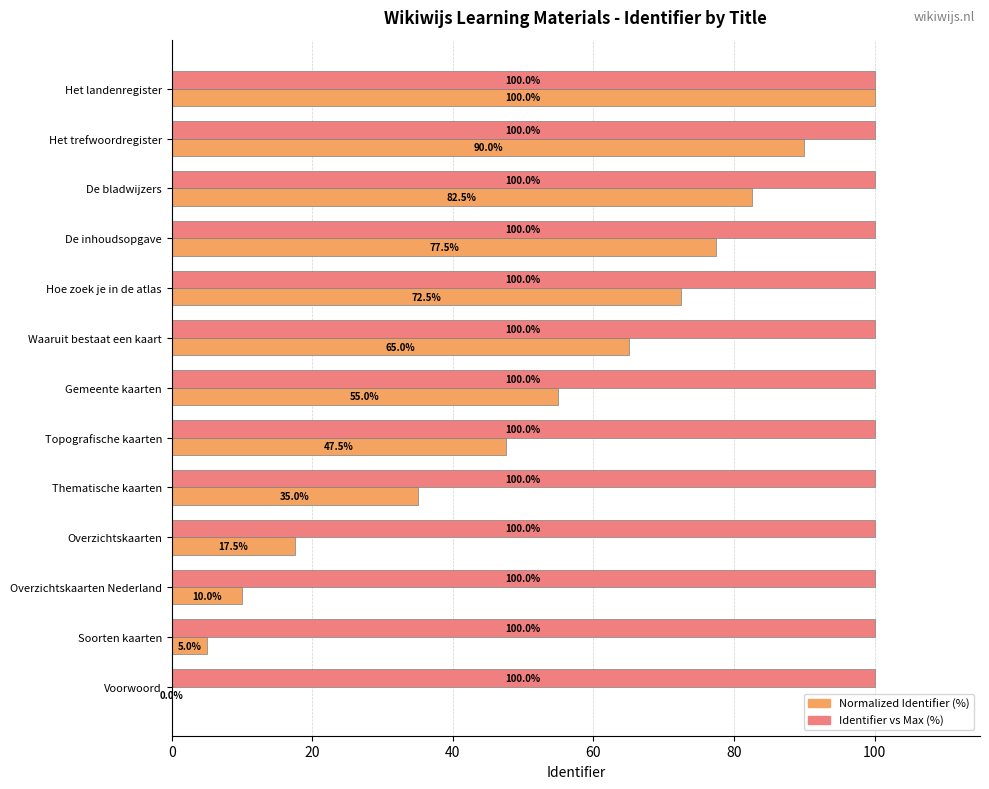

Between Topografische kaarten and Het trefwoordregister, which series saw the biggest shift?

Normalized Identifier (%)